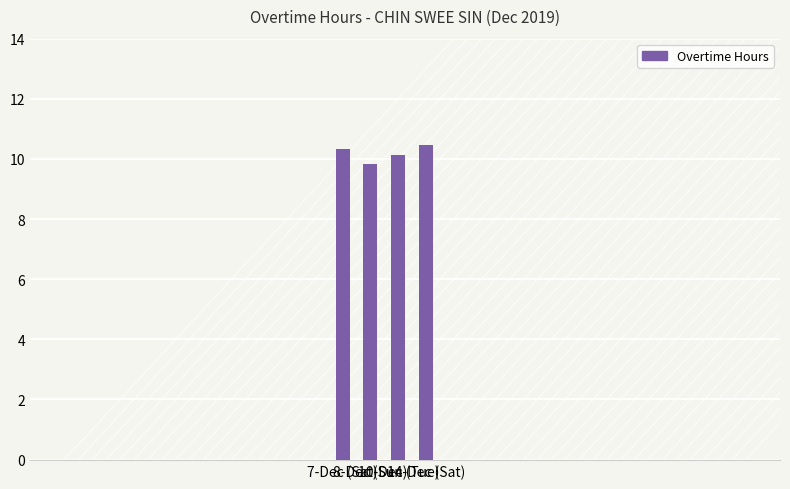

What is the label of the 1st bar from the left?

7-Dec (Sat)